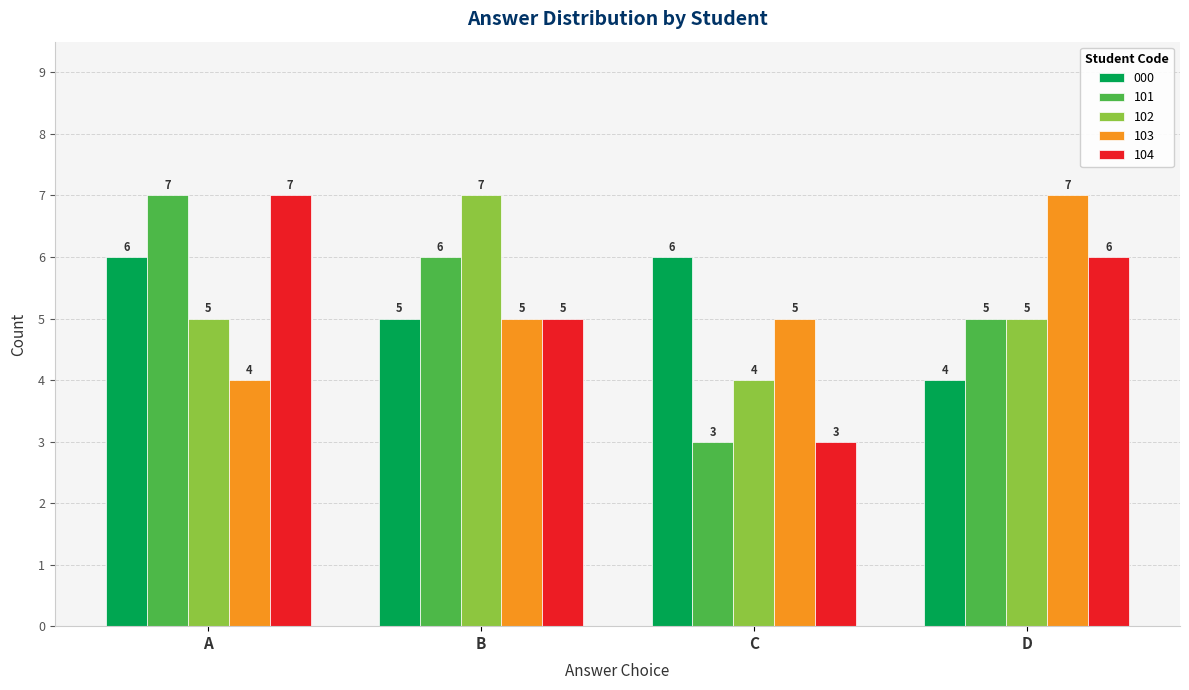

At which category is the sum across all series the highest?

A